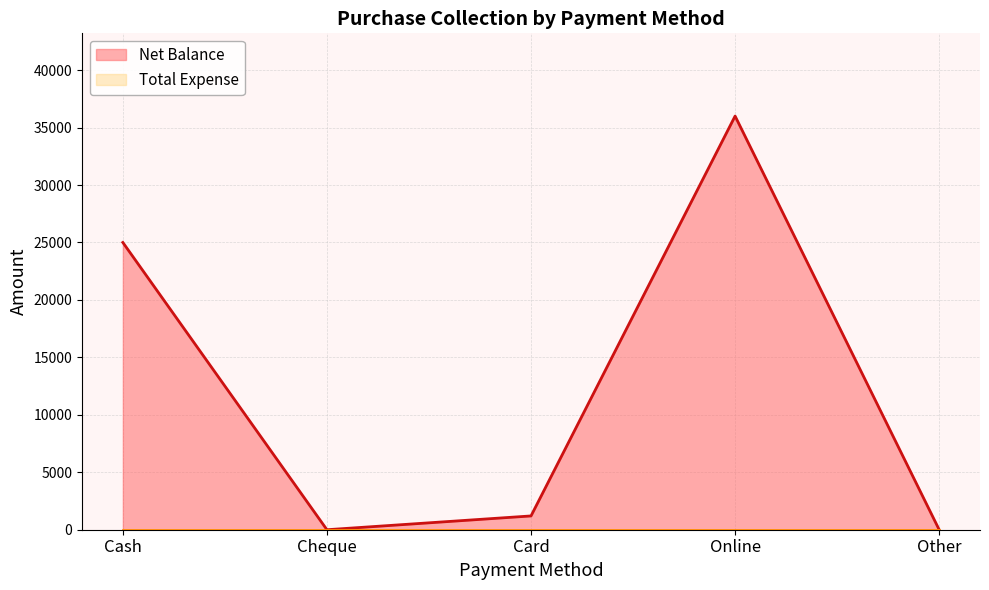

Reading left to right, list all the values displayed in this chart.

25000	0	1200	36000	0